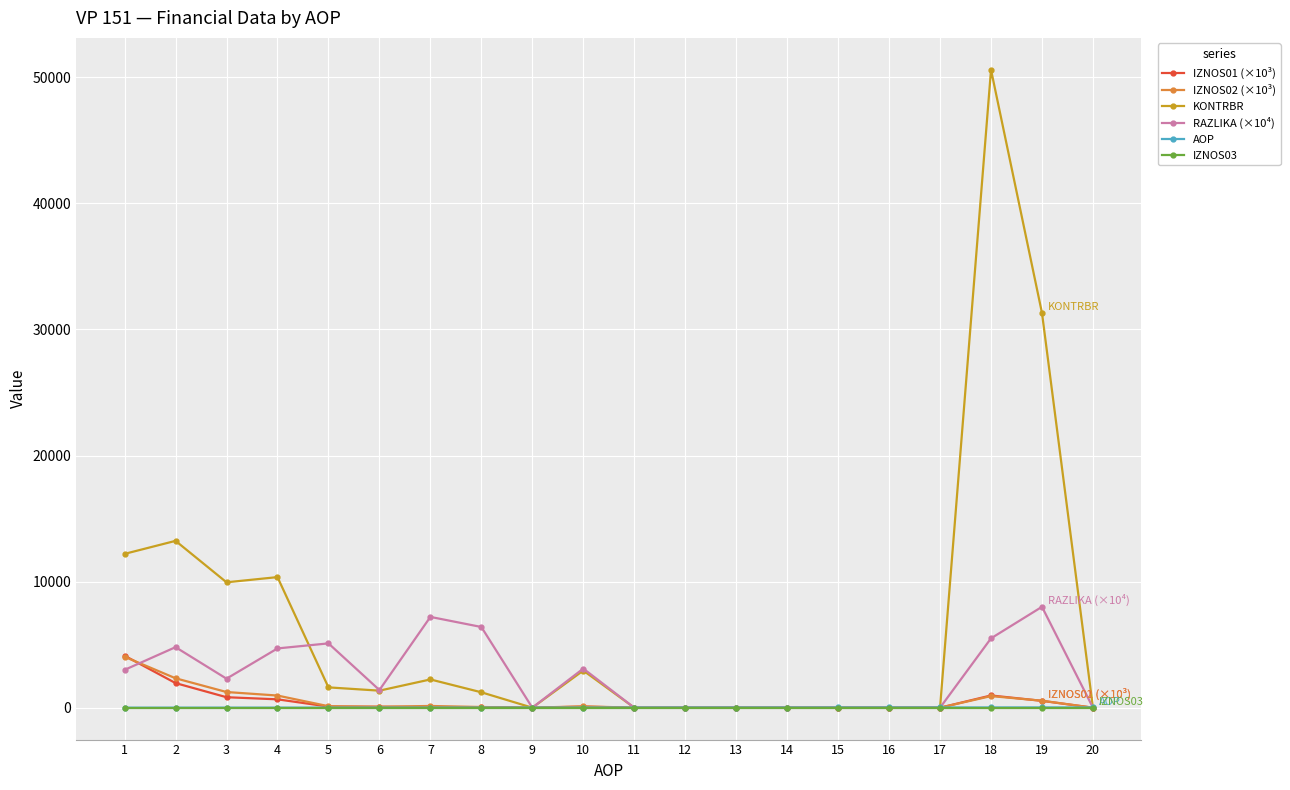

What is the maximum value shown in the chart?

50590.7